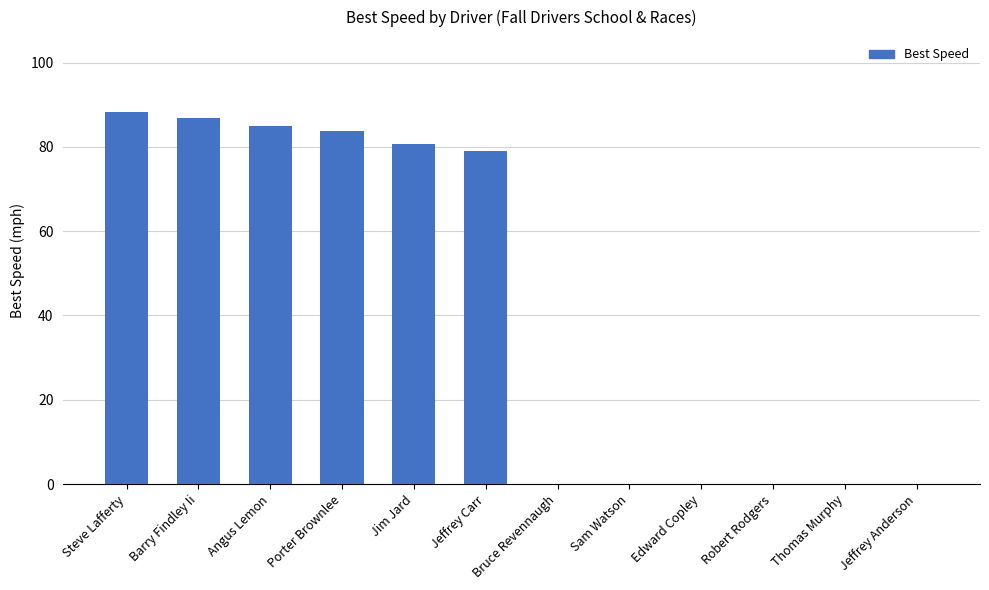

The value at Jeffrey Carr is 23.7. True or false?

False